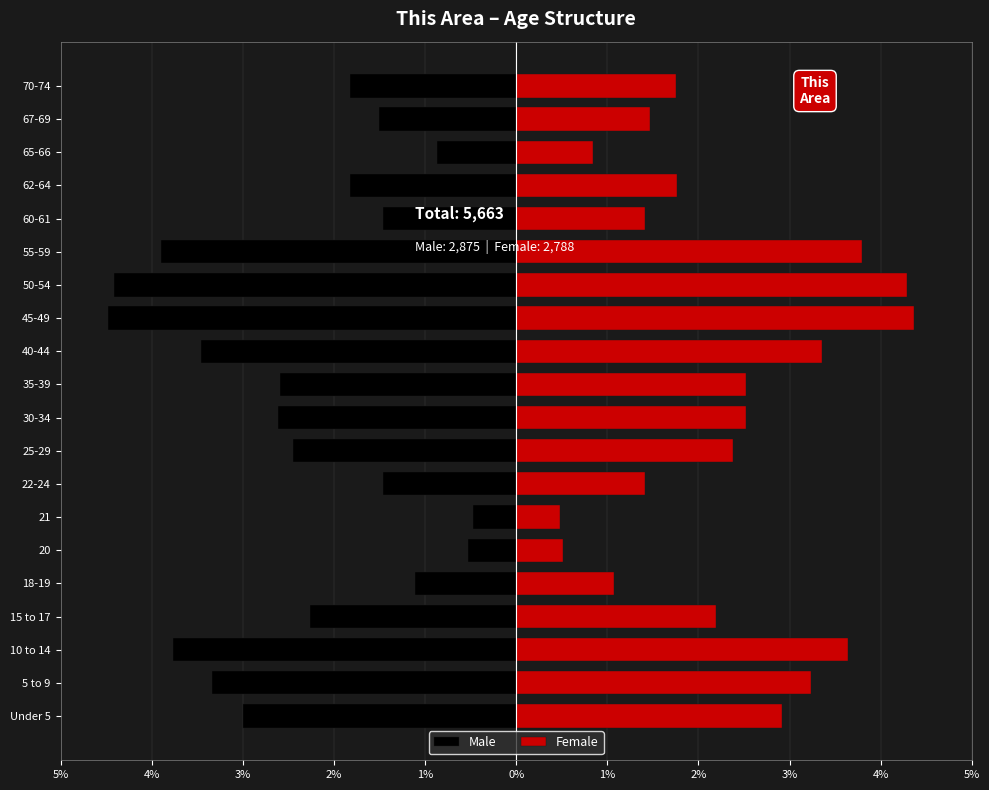

What is the average value of the Male series?

-2.4